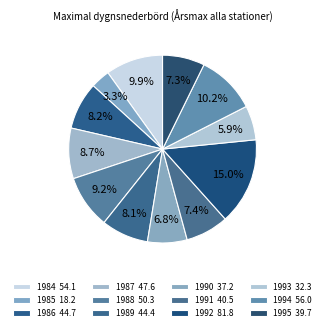

Combined, do 1991 and 1987 account for over 50%?

No